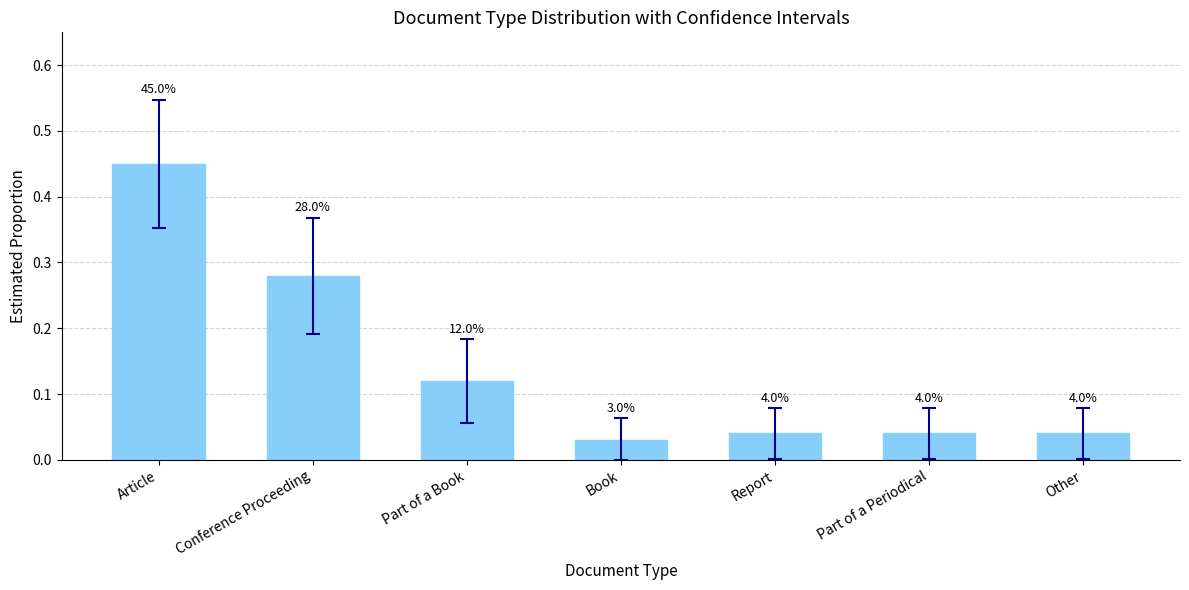

How many bars are there in total?

7